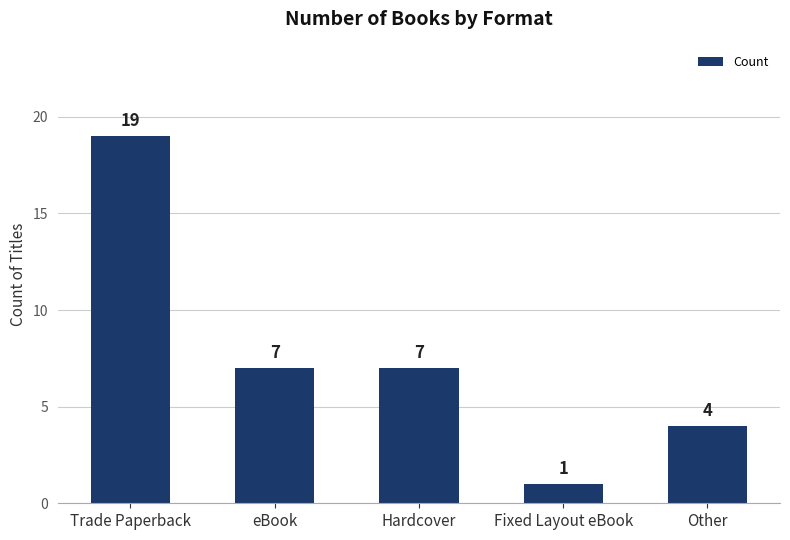

Are the bars horizontal?

No